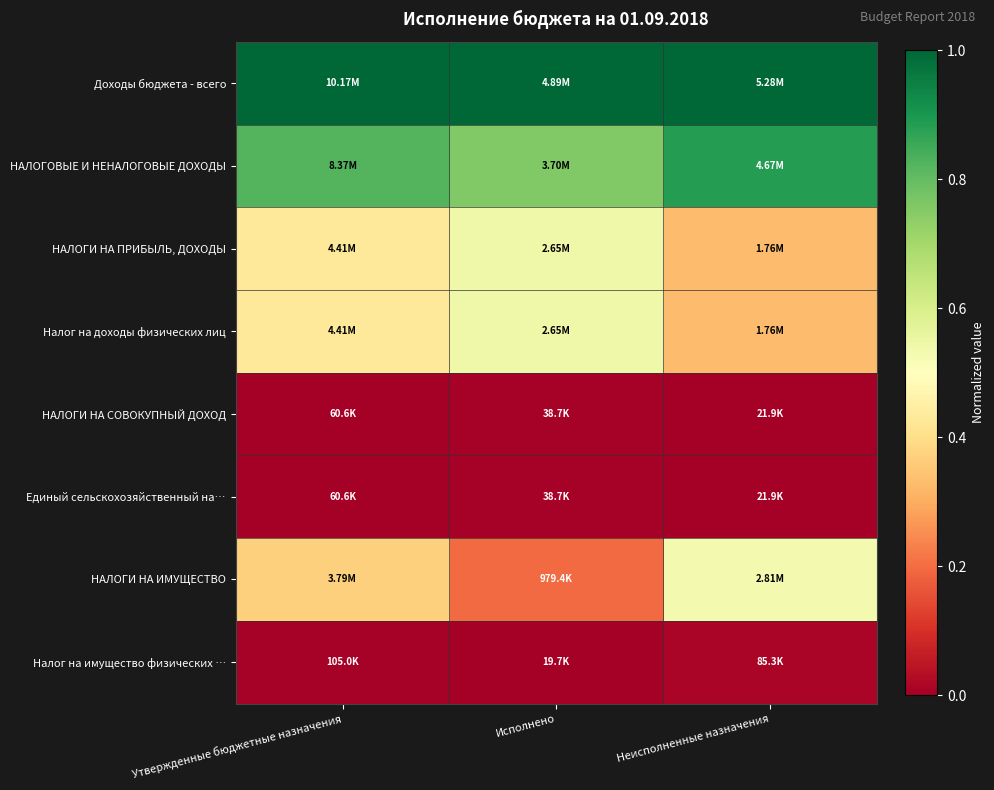

Reading right to left, transcribe all the data shown in this chart.

Доходы бюджета - всего: Неисполненные назначения=1.0	Исполнено=1.0	Утвержденные бюджетные назначения=1.0
НАЛОГОВЫЕ И НЕНАЛОГОВЫЕ ДОХОДЫ: Неисполненные назначения=0.9	Исполнено=0.8	Утвержденные бюджетные назначения=0.8
НАЛОГИ НА ПРИБЫЛЬ, ДОХОДЫ: Неисполненные назначения=0.3	Исполнено=0.5	Утвержденные бюджетные назначения=0.4
Налог на доходы физических лиц: Неисполненные назначения=0.3	Исполнено=0.5	Утвержденные бюджетные назначения=0.4
НАЛОГИ НА СОВОКУПНЫЙ ДОХОД: Неисполненные назначения=0.0	Исполнено=0.0	Утвержденные бюджетные назначения=0.0
Единый сельскохозяйственный на…: Неисполненные назначения=0.0	Исполнено=0.0	Утвержденные бюджетные назначения=0.0
НАЛОГИ НА ИМУЩЕСТВО: Неисполненные назначения=0.5	Исполнено=0.2	Утвержденные бюджетные назначения=0.4
Налог на имущество физических …: Неисполненные назначения=0.0	Исполнено=0.0	Утвержденные бюджетные назначения=0.0